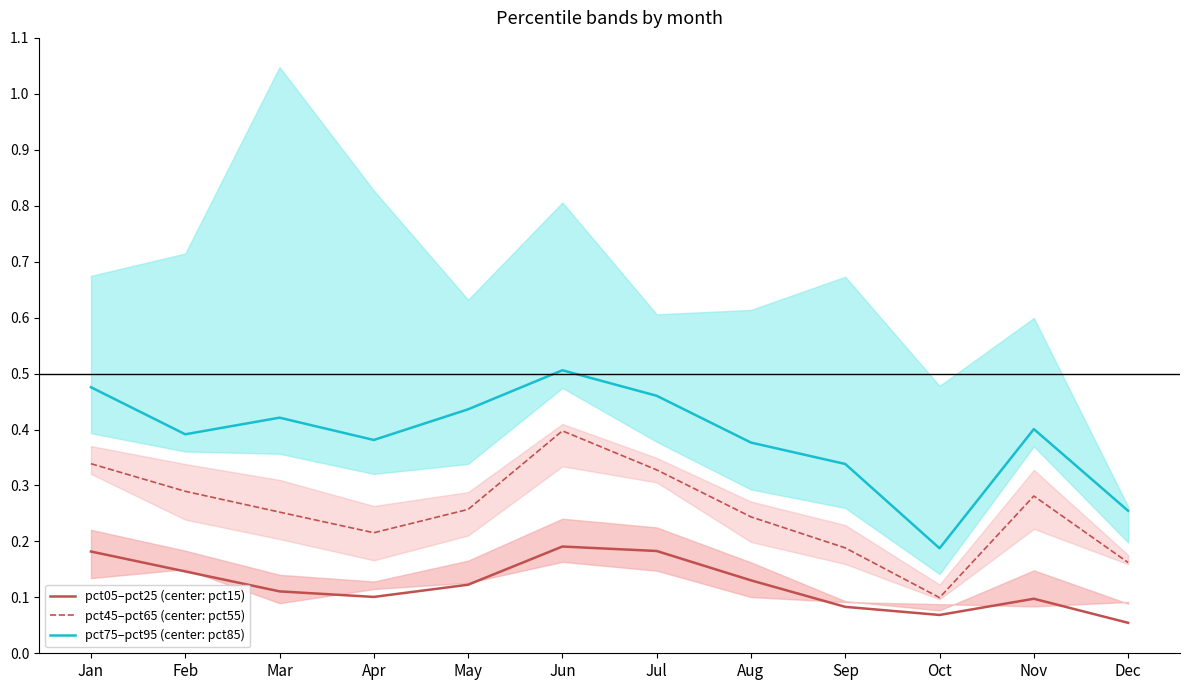

Is the value of pct45–pct65 (center: pct55) at Jul greater than the value of pct75–pct95 (center: pct85) at Jan?

No